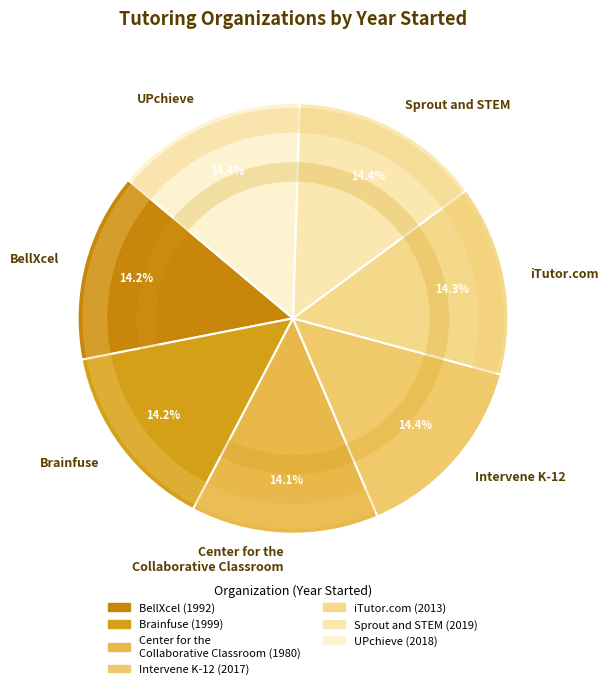

To the nearest percent, what portion does UPchieve represent?

14%